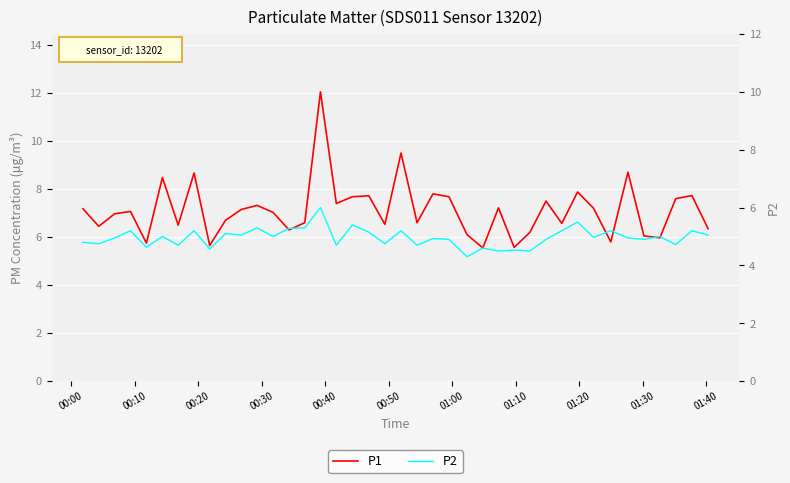

The value of P1 at 00:10 is 6.5. True or false?

True